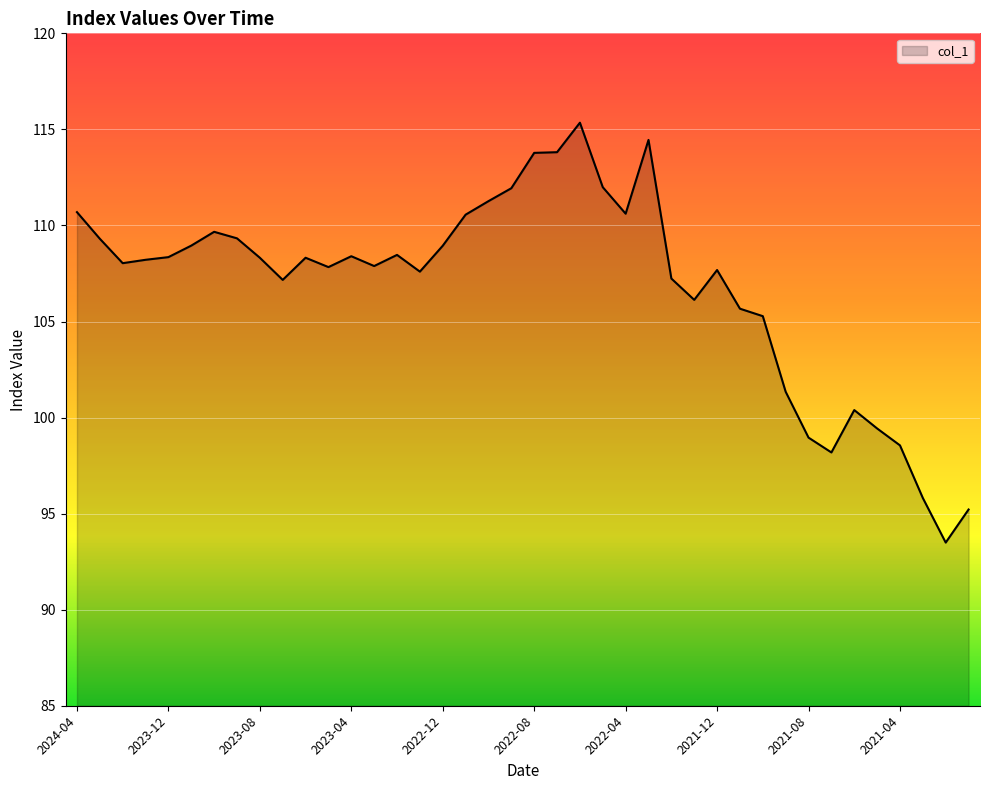

What is the sum of all values?

4272.6